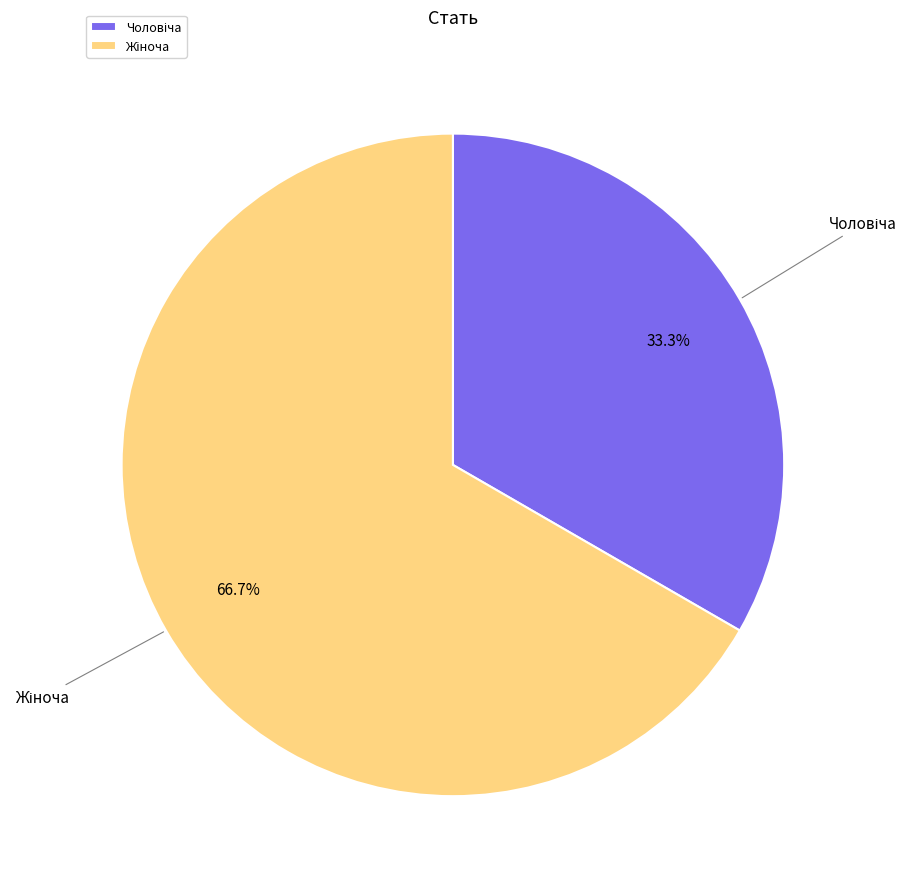

Is there any slice that represents more than half of the pie?

Yes